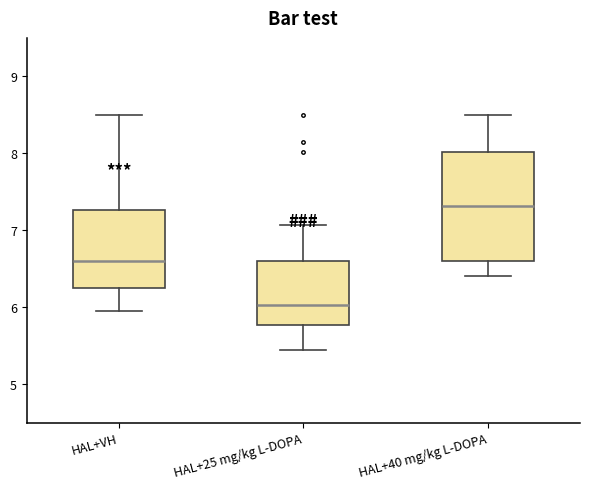

Comparing the boxes themselves (not the whiskers), which one is the tallest?

HAL+40 mg/kg L-DOPA